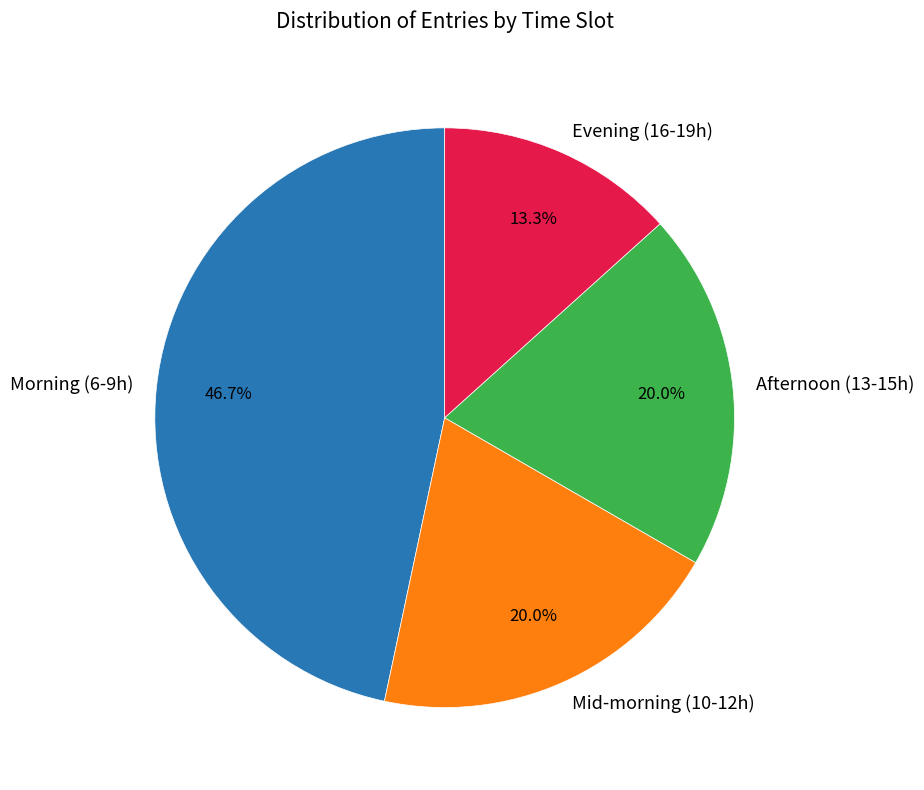

Is the sum of Mid-morning (10-12h) and Afternoon (13-15h) greater than half?

No